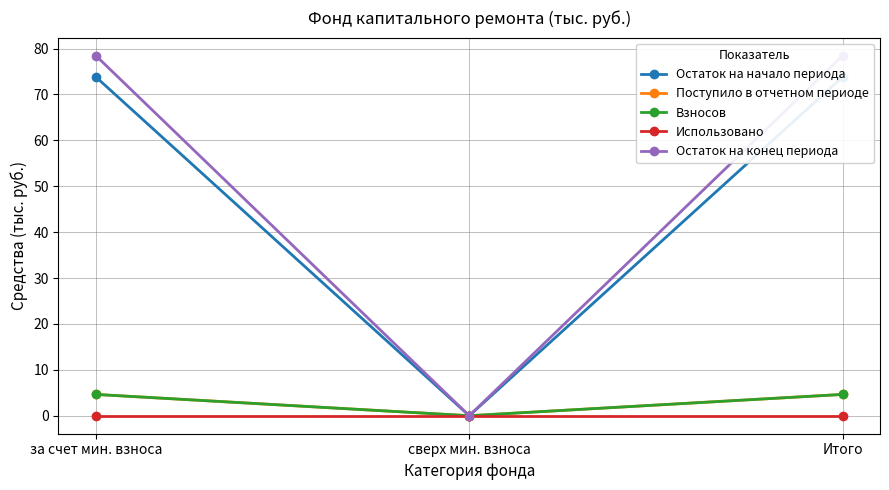

Which series has the largest range (max minus min)?

Остаток на конец периода